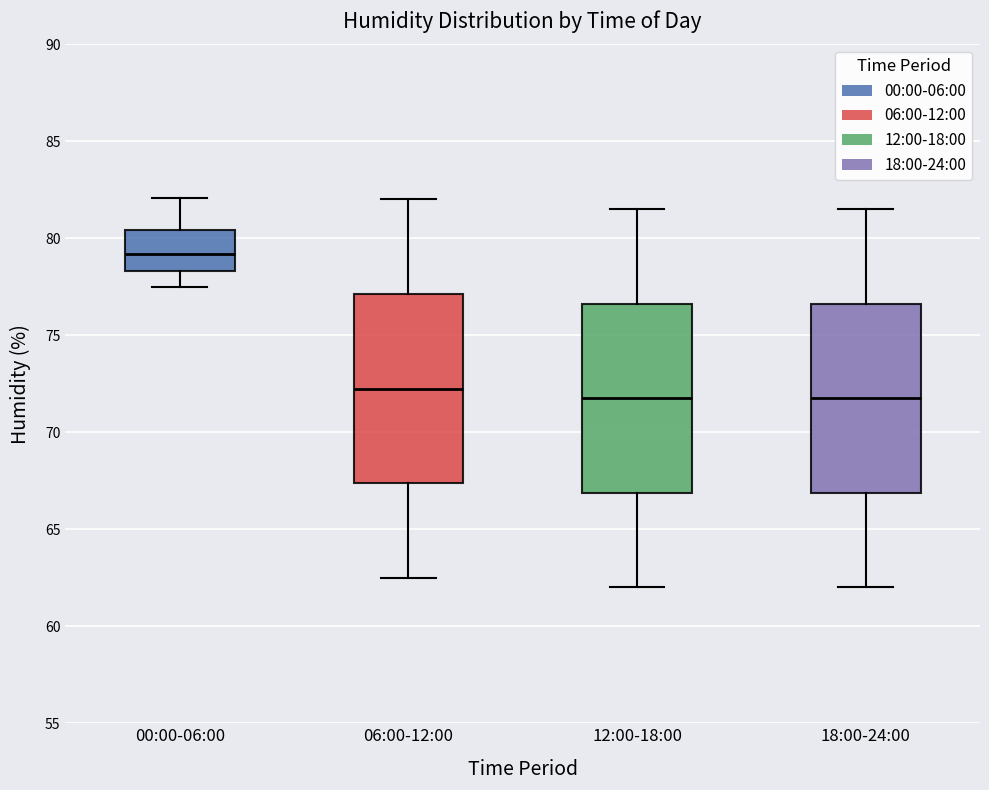

Where does the upper whisker of the box for 12:00-18:00 end on the y-axis? The values are not printed on the chart, so give them approximately, as read against the axis.

81.5